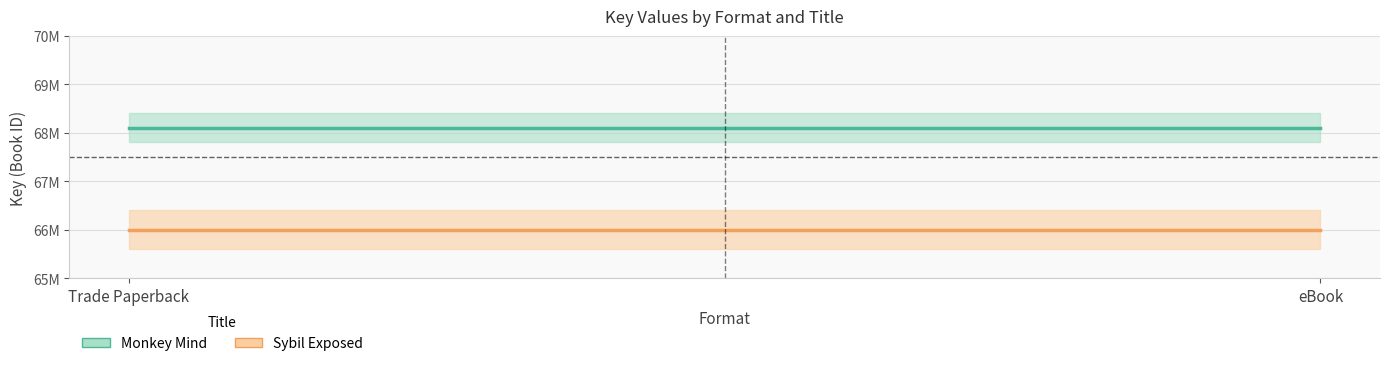

Which has a higher value, eBook or Trade Paperback?

eBook